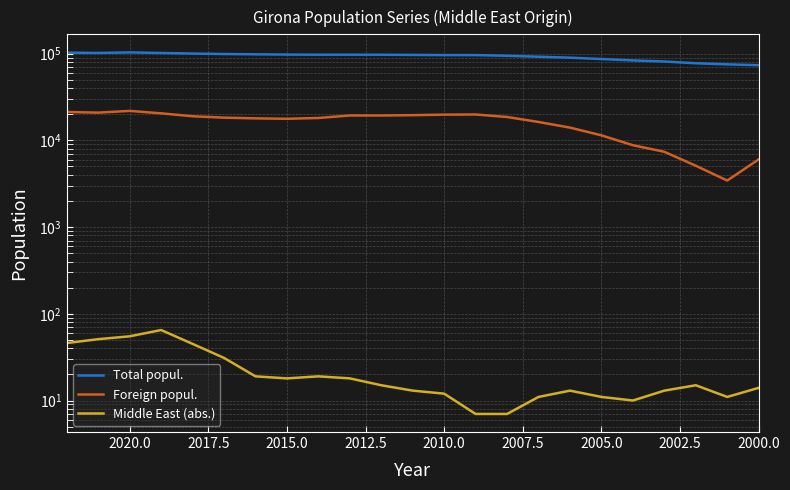

The Middle East (abs.) series shows 15 at 21. True or false?

False